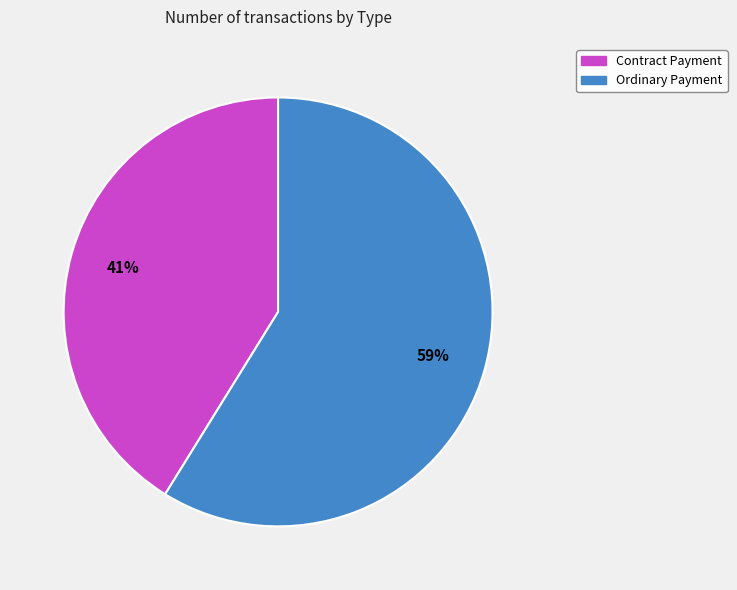

Combined, do Ordinary Payment and Contract Payment account for over 50%?

Yes